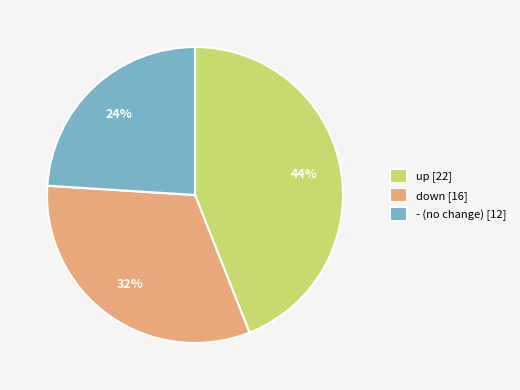

The down slice represents 40% of the pie. True or false?

False